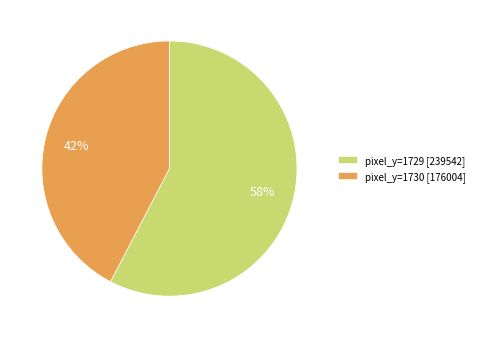

What percentage is the pixel_y=1730 [176004] slice, to the nearest percent?

42%